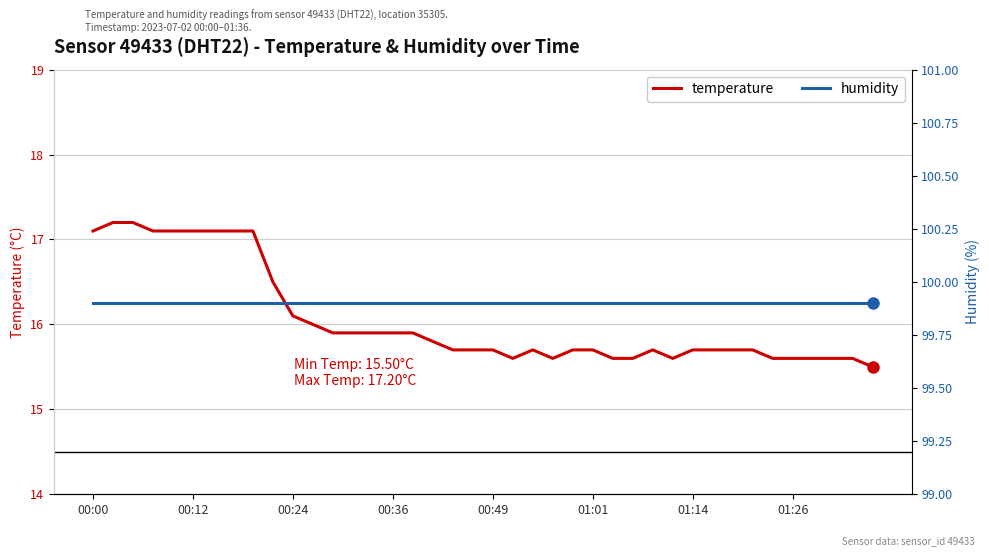

What is the value of the humidity point at the 29th from the left?

99.9